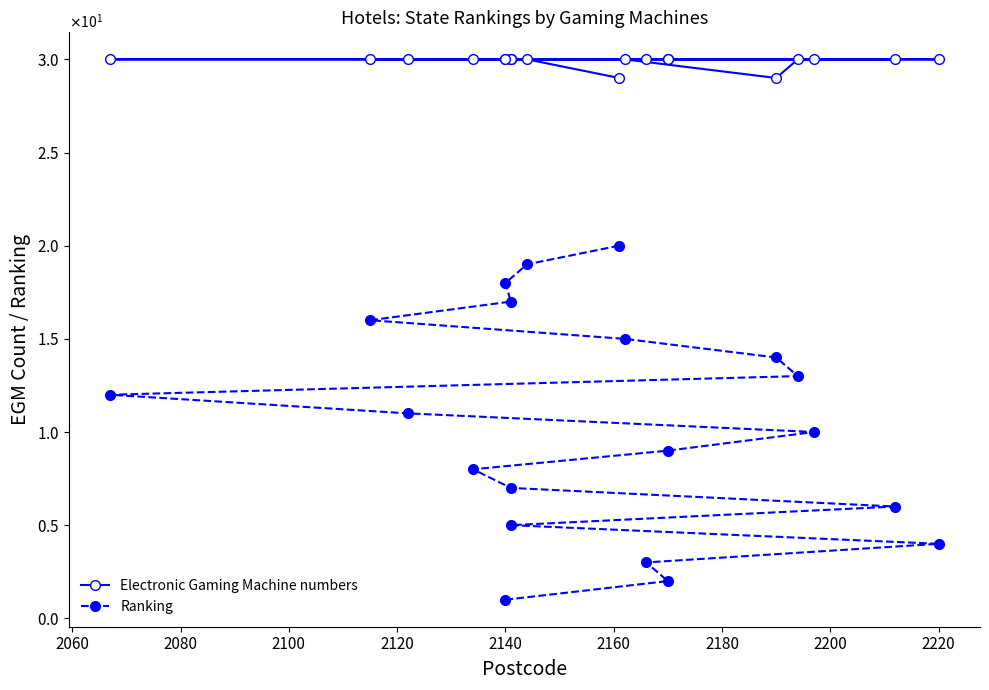

True or false: Electronic Gaming Machine numbers has a value of 18 at 14.

False